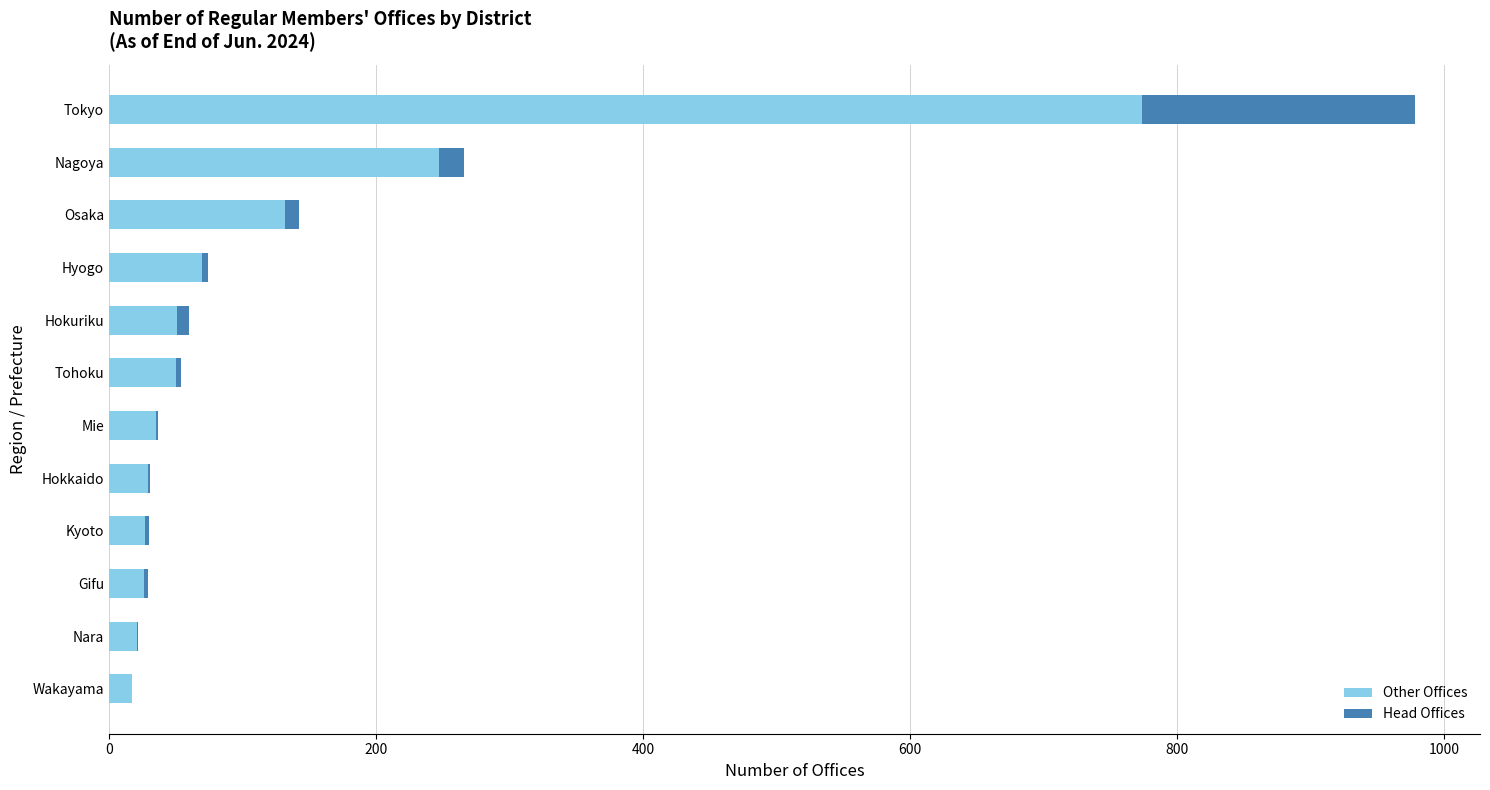

At which category is the sum across all series the highest?

Tokyo